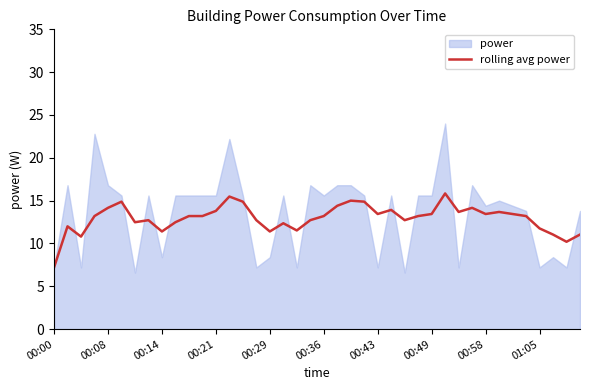

Which category has the lowest value in the rolling avg power series?

00:00